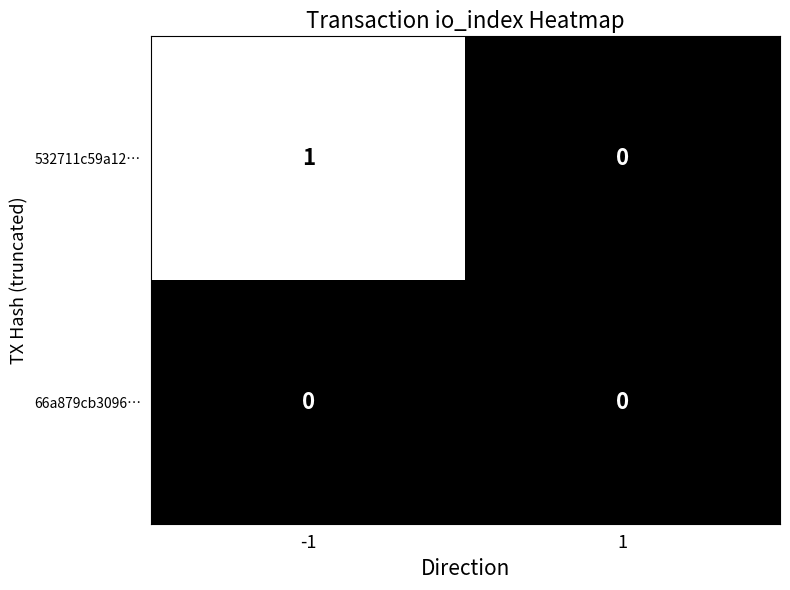

Reading left to right, list all the values displayed in this chart.

532711c59a12…: -1=1	1=0
66a879cb3096…: -1=0	1=0